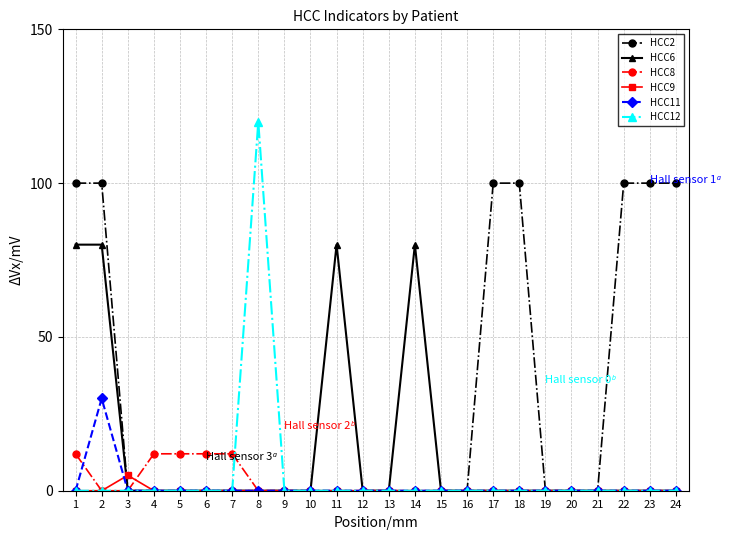

At how many categories does at least one series exceed 62?

10